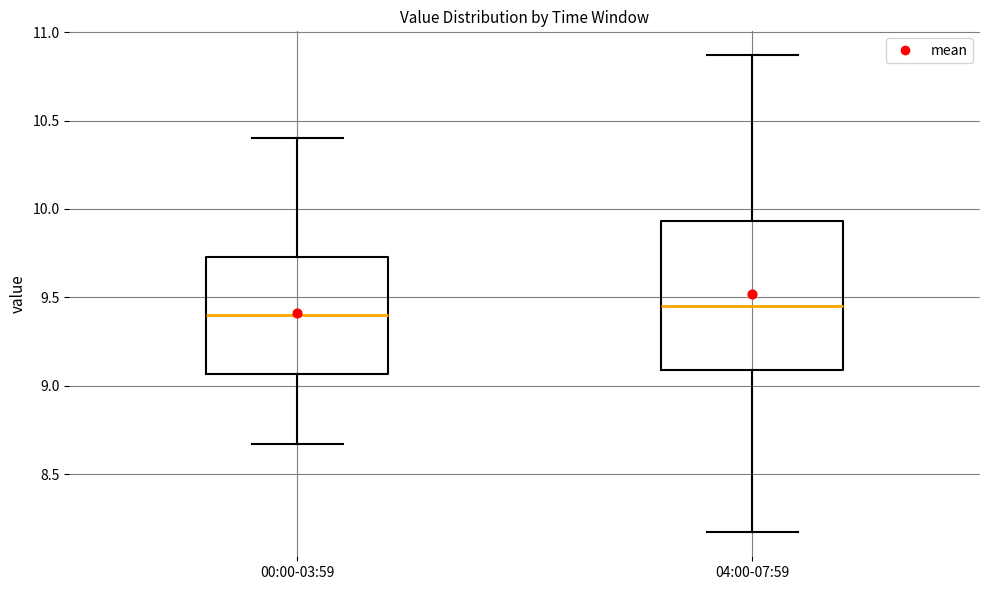

Reading left to right, transcribe this box plot: for each box, give where its median line is, the range the box spans, and where its two whiskers end, as read against the y-axis. The values are not printed on the chart, so give them approximately, as read against the axis.

00:00-03:59: median 9.40, box 9.05 to 9.75, whiskers 8.65 to 10.40
04:00-07:59: median 9.45, box 9.10 to 9.95, whiskers 8.15 to 10.85